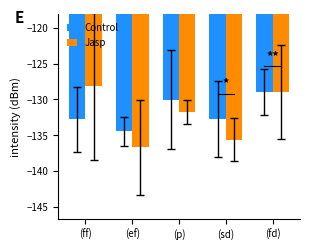

What is the total value across all series at (p)?

-261.8